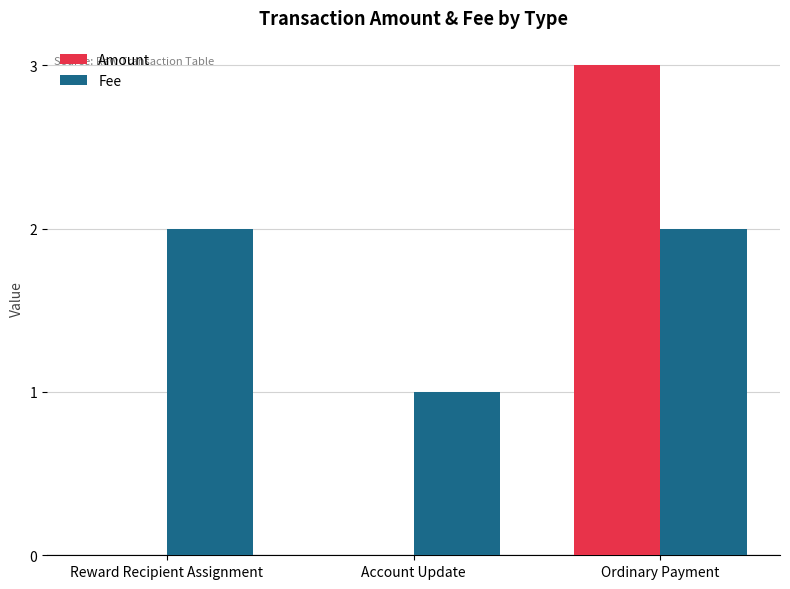

The value of Fee at Account Update is 1. True or false?

True